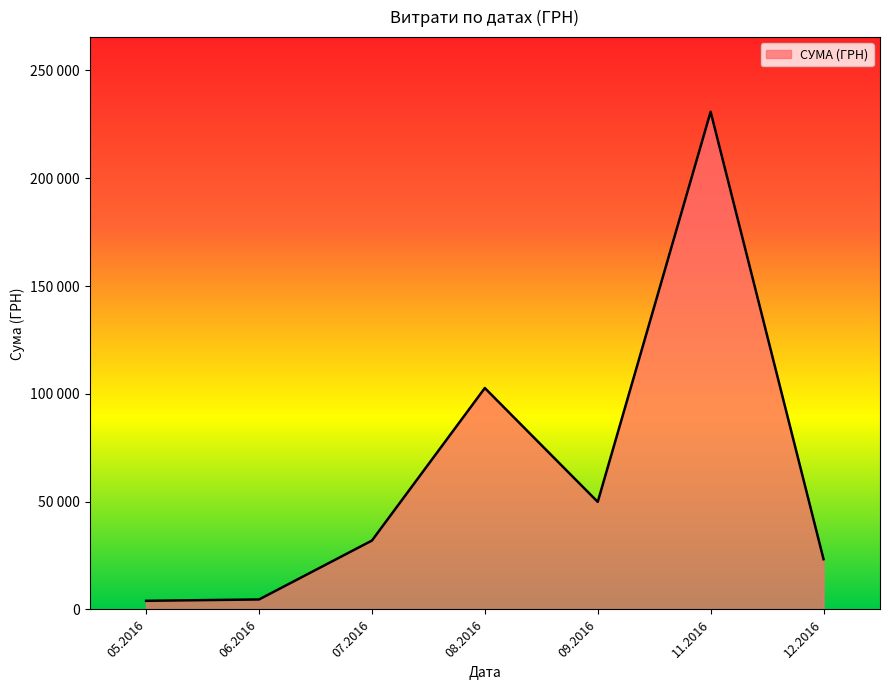

Does the chart display data point markers on the line(s)?

No